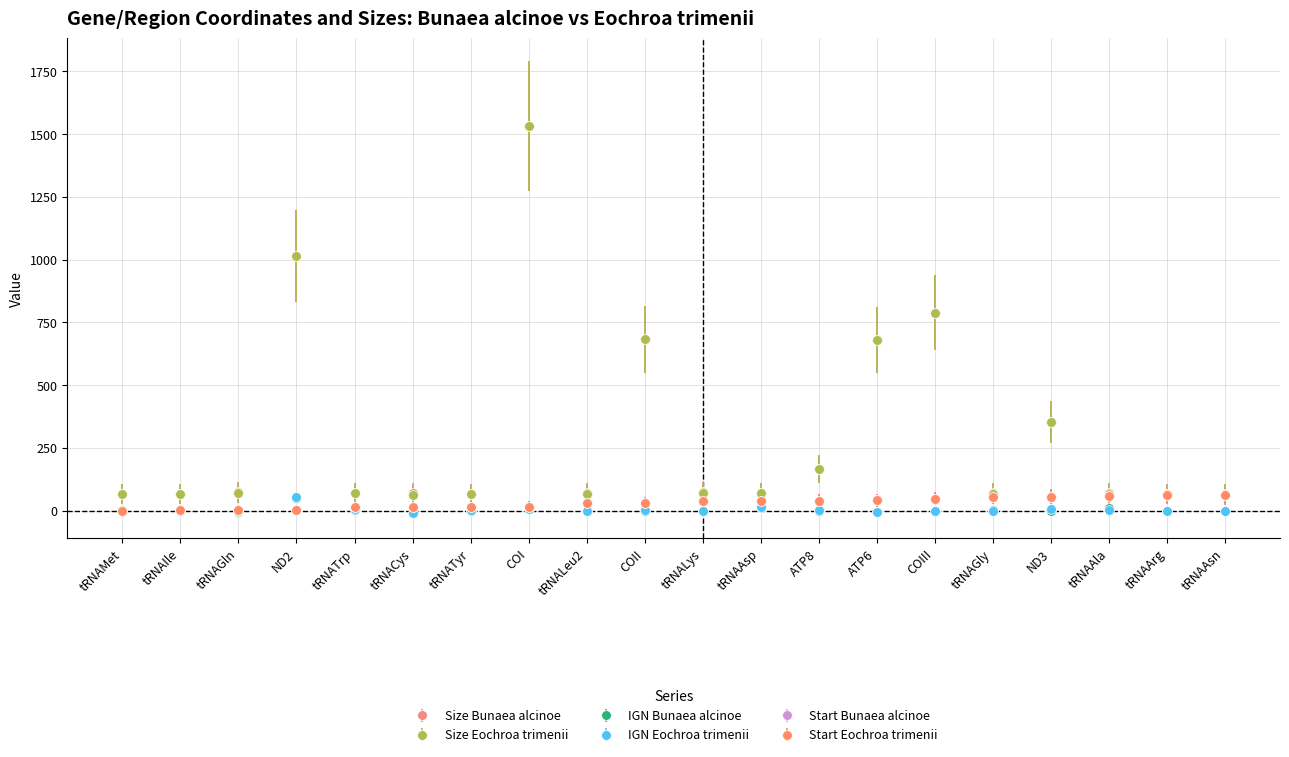

At which category is the sum across all series the highest?

COI